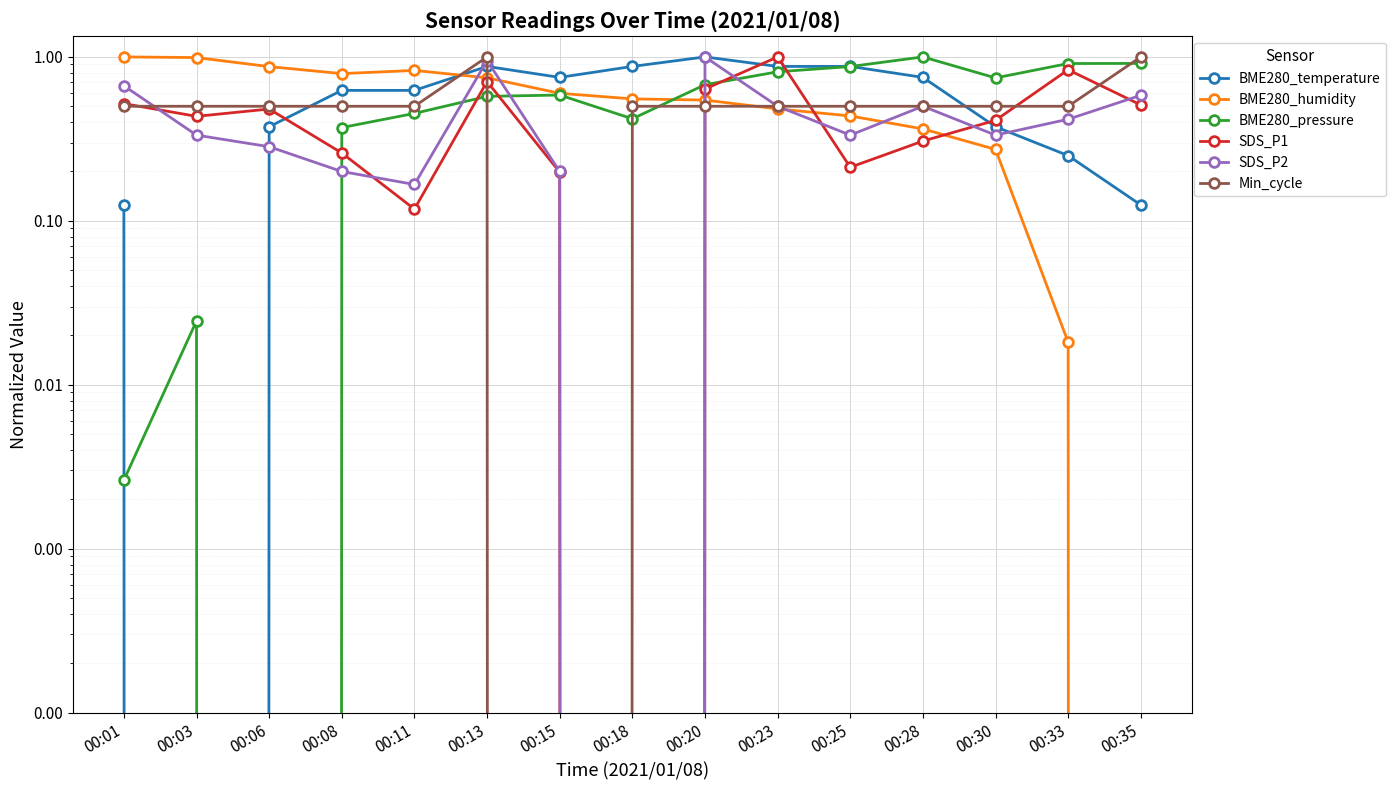

Reading left to right, extract all data points from this chart.

BME280_temperature: 00:01=0.1	00:03=0.0	00:06=0.4	00:08=0.6	00:11=0.6	00:13=0.9	00:15=0.8	00:18=0.9	00:20=1.0	00:23=0.9	00:25=0.9	00:28=0.8	00:30=0.4	00:33=0.2	00:35=0.1
BME280_humidity: 00:01=1.0	00:03=1.0	00:06=0.9	00:08=0.8	00:11=0.8	00:13=0.7	00:15=0.6	00:18=0.6	00:20=0.5	00:23=0.5	00:25=0.4	00:28=0.4	00:30=0.3	00:33=0.0	00:35=0.0
BME280_pressure: 00:01=0.0	00:03=0.0	00:06=0.0	00:08=0.4	00:11=0.5	00:13=0.6	00:15=0.6	00:18=0.4	00:20=0.7	00:23=0.8	00:25=0.9	00:28=1.0	00:30=0.7	00:33=0.9	00:35=0.9
SDS_P1: 00:01=0.5	00:03=0.4	00:06=0.5	00:08=0.3	00:11=0.1	00:13=0.7	00:15=0.2	00:18=0.0	00:20=0.6	00:23=1.0	00:25=0.2	00:28=0.3	00:30=0.4	00:33=0.8	00:35=0.5
SDS_P2: 00:01=0.7	00:03=0.3	00:06=0.3	00:08=0.2	00:11=0.2	00:13=0.9	00:15=0.2	00:18=0.0	00:20=1.0	00:23=0.5	00:25=0.3	00:28=0.5	00:30=0.3	00:33=0.4	00:35=0.6
Min_cycle: 00:01=0.5	00:03=0.5	00:06=0.5	00:08=0.5	00:11=0.5	00:13=1.0	00:15=0.0	00:18=0.5	00:20=0.5	00:23=0.5	00:25=0.5	00:28=0.5	00:30=0.5	00:33=0.5	00:35=1.0